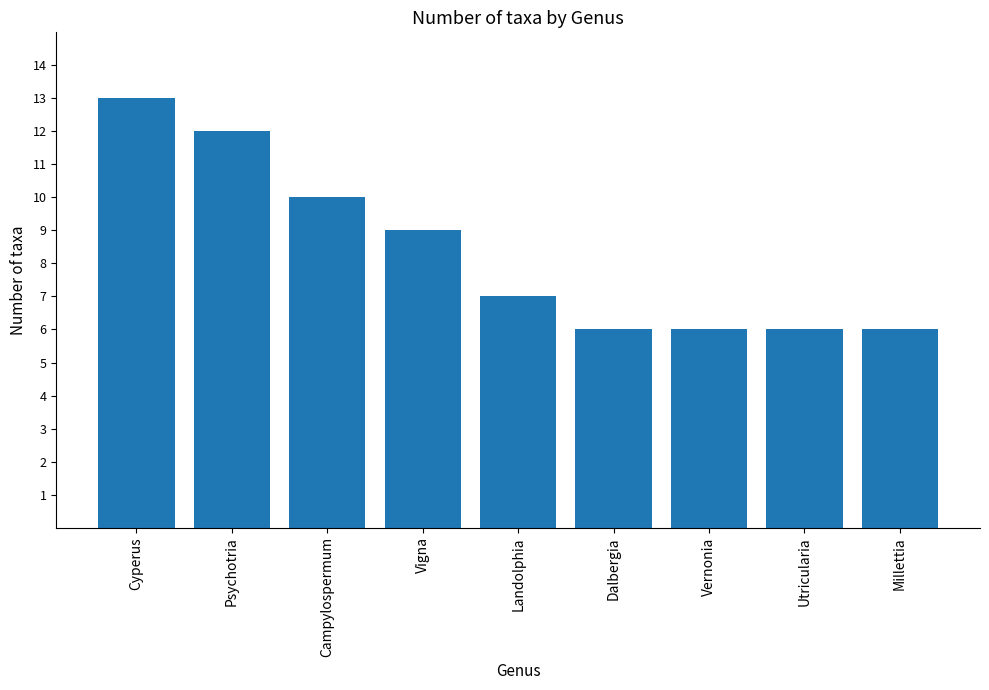

The chart shows a value of 9 at Vigna. True or false?

True